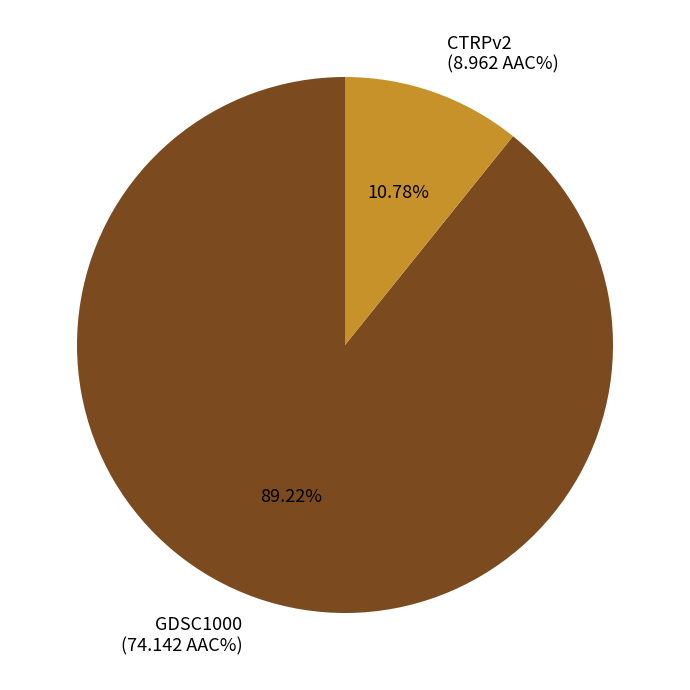

Rank the categories by value from lowest to highest.

CTRPv2, GDSC1000